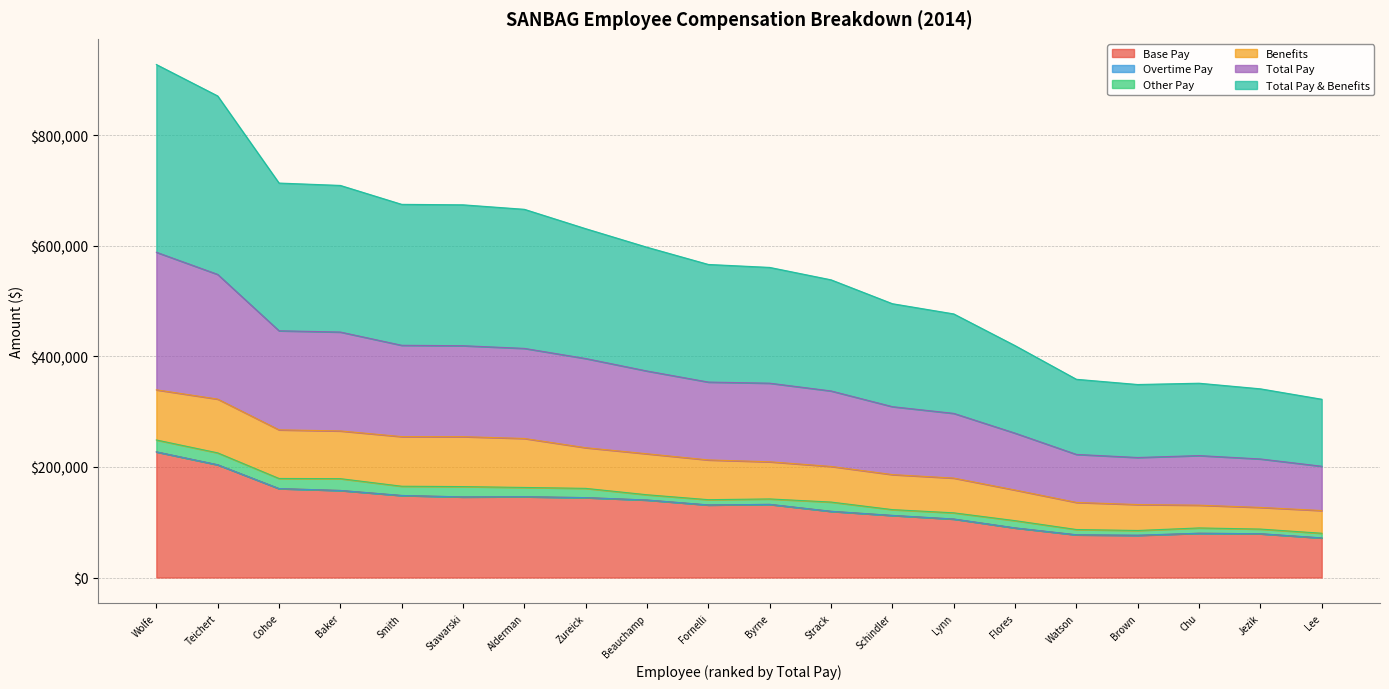

True or false: Total Pay & Benefits has a value of 342435.7 at Fornelli.

False